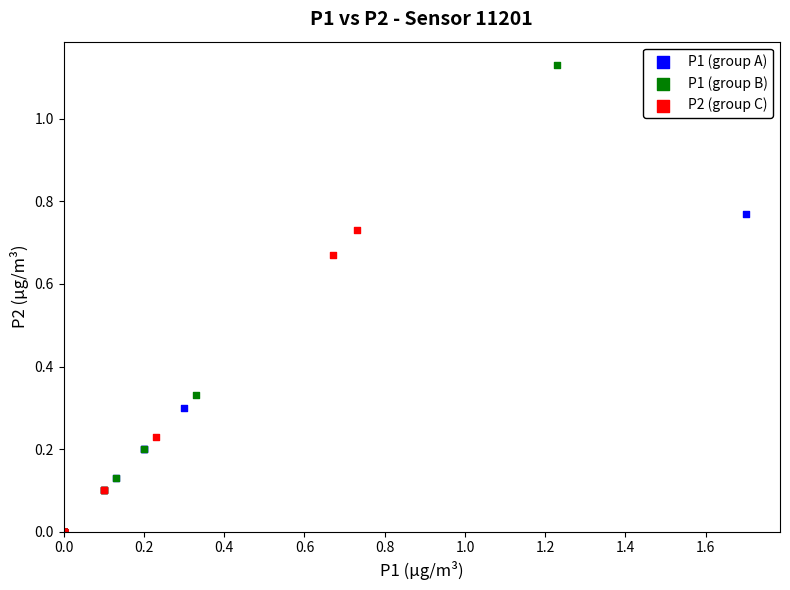

Which series contains the highest Y value?

P1 (group B)